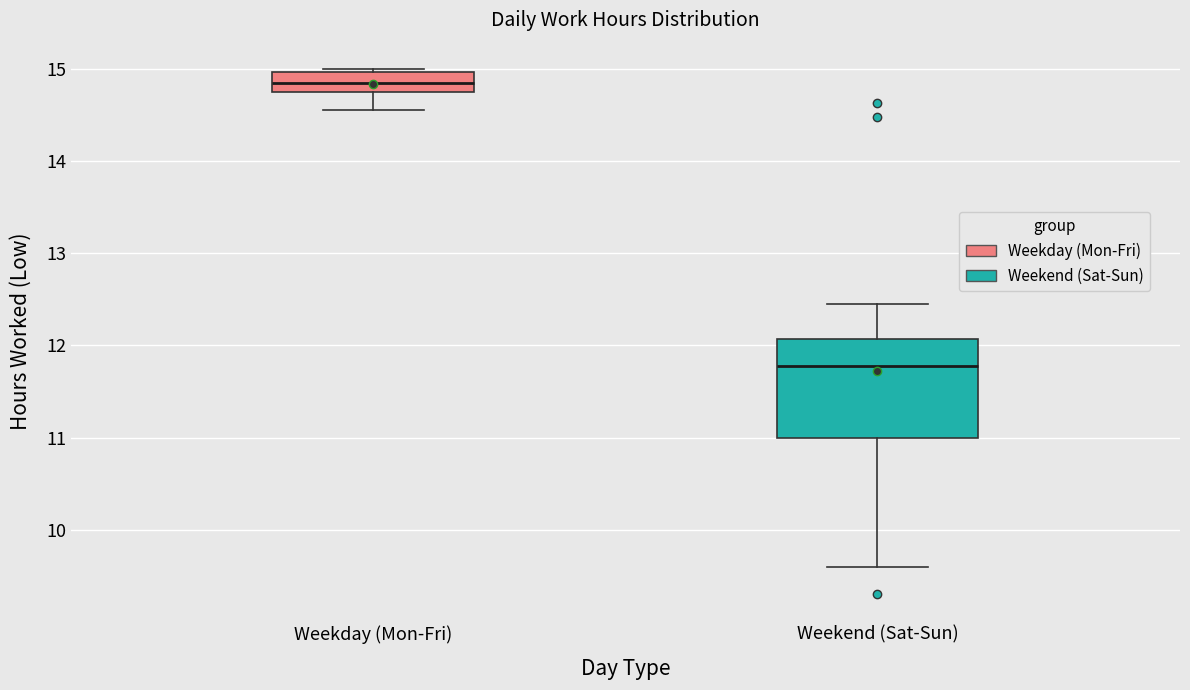

Reading left to right, transcribe this box plot: for each box, give where its median line is, the range the box spans, and where its two whiskers end, as read against the y-axis. The values are not printed on the chart, so give them approximately, as read against the axis.

Weekday (Mon-Fri): median 14.8, box 14.7 to 15.0, whiskers 14.6 to 15.0 (just above the box's upper edge)
Weekend (Sat-Sun): median 11.8, box 11.0 to 12.1, whiskers 9.6 to 12.5